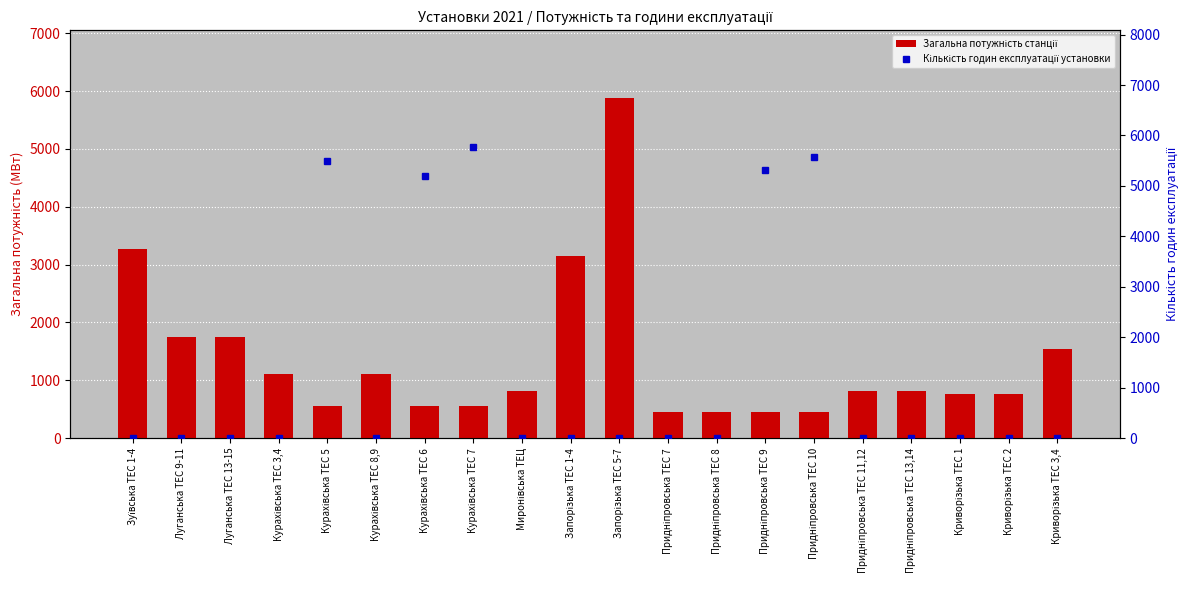

What is the difference between the maximum and minimum values in the Кількість годин експлуатації установки series?

5774.0